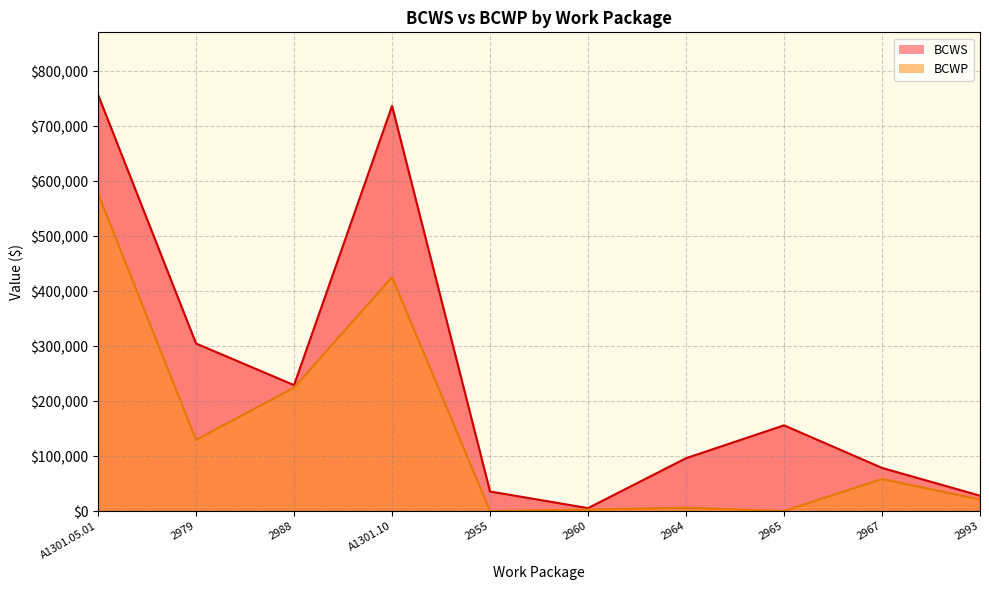

Rank the series by their average value, from lowest to highest.

BCWP, BCWS